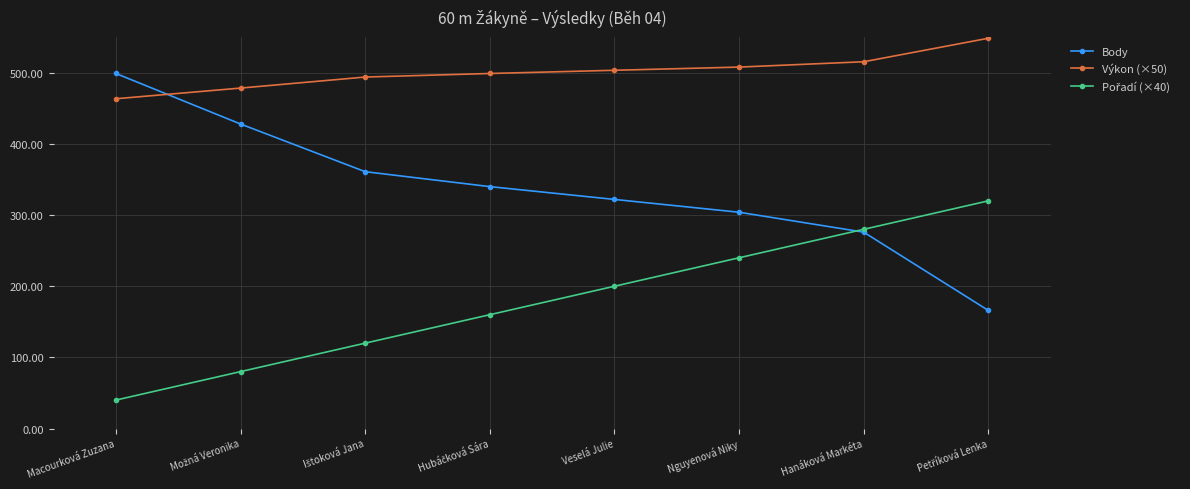

What is the maximum value for Body?

499.0